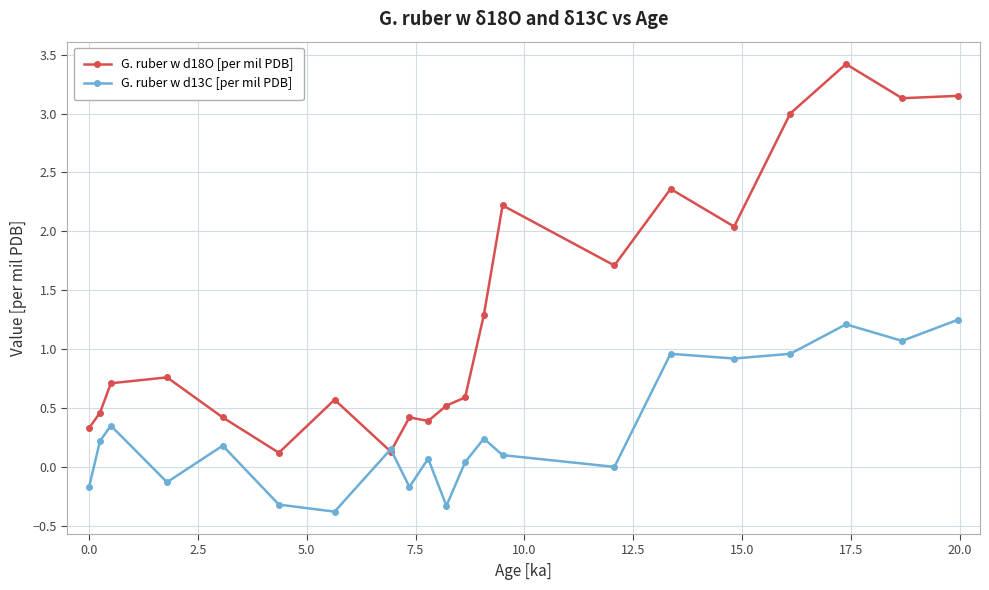

Rank the series by their average value, from highest to lowest.

G. ruber w d18O [per mil PDB], G. ruber w d13C [per mil PDB]